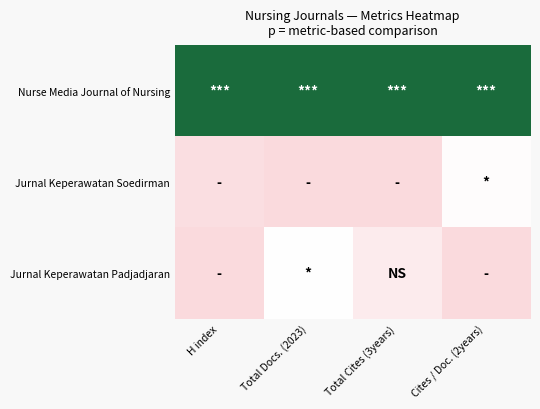

Reading left to right, transcribe all the data shown in this chart.

Nurse Media Journal of Nursing: H index=1.0	Total Docs. (2023)=1.0	Total Cites (3years)=1.0	Cites / Doc. (2years)=1.0
Jurnal Keperawatan Soedirman: H index=0.1	Total Docs. (2023)=0.0	Total Cites (3years)=0.0	Cites / Doc. (2years)=0.5
Jurnal Keperawatan Padjadjaran: H index=0.0	Total Docs. (2023)=0.5	Total Cites (3years)=0.2	Cites / Doc. (2years)=0.0